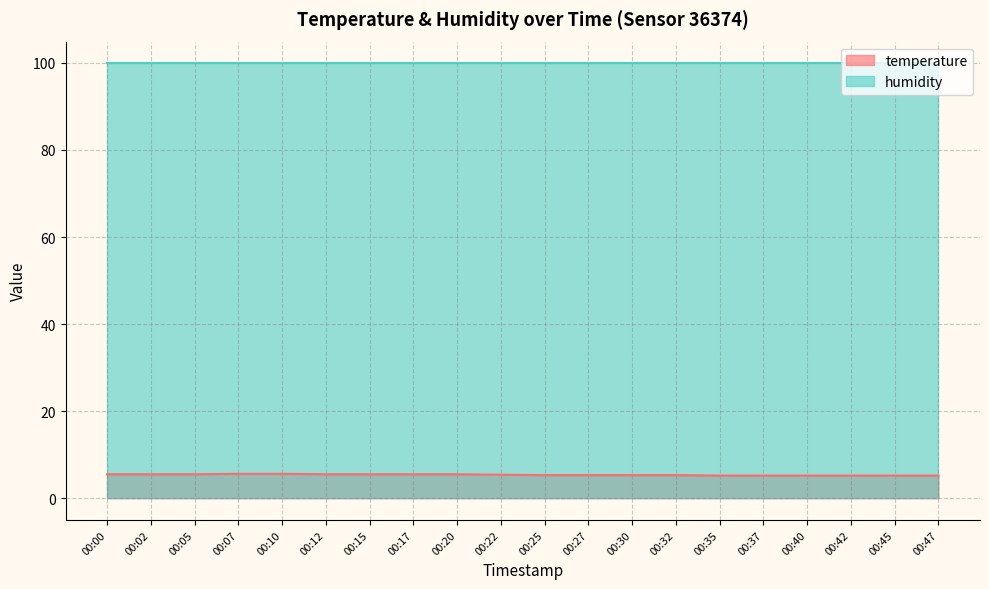

Rank the categories by value from highest to lowest.

00:07, 00:10, 00:00, 00:02, 00:05, 00:12, 00:15, 00:17, 00:20, 00:22, 00:25, 00:27, 00:30, 00:32, 00:35, 00:37, 00:40, 00:42, 00:45, 00:47